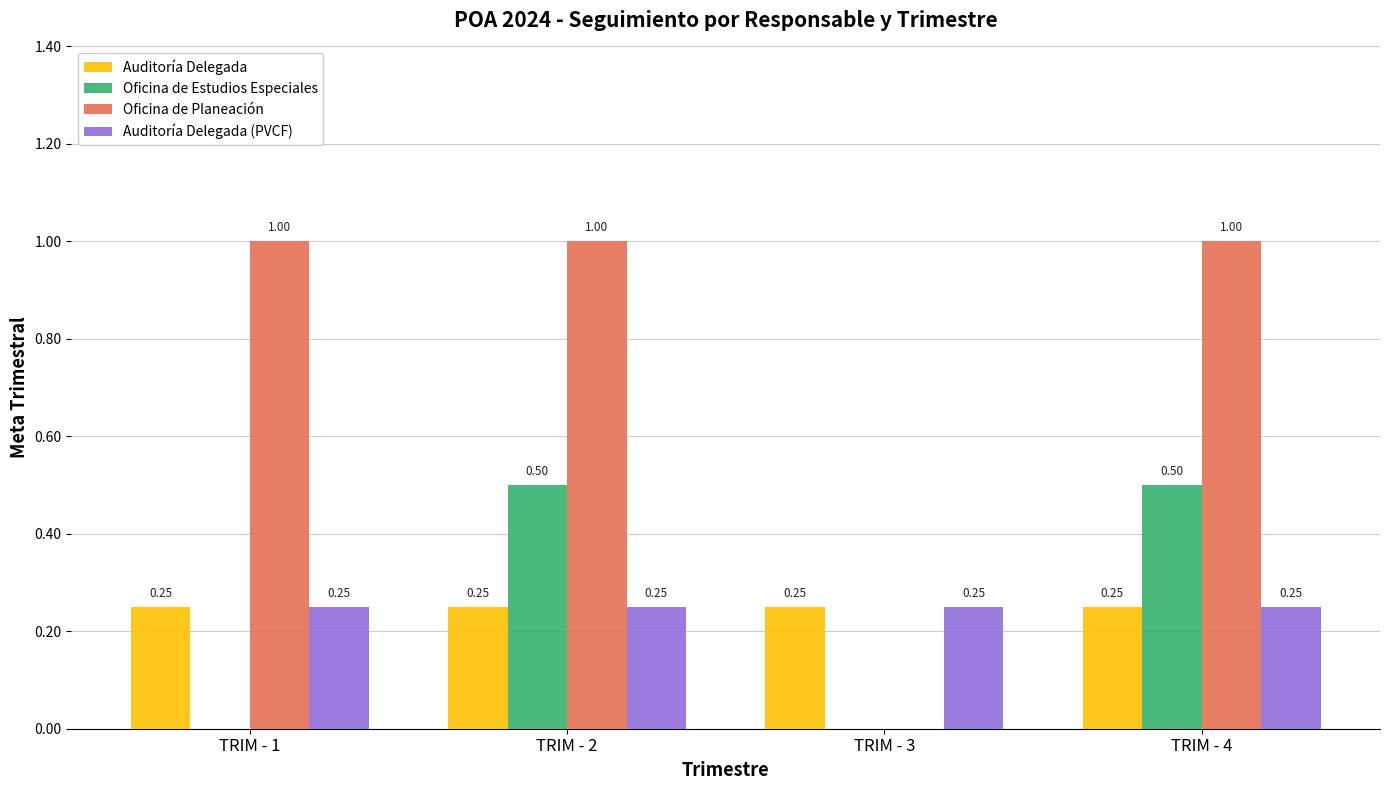

How many groups of bars are there?

4